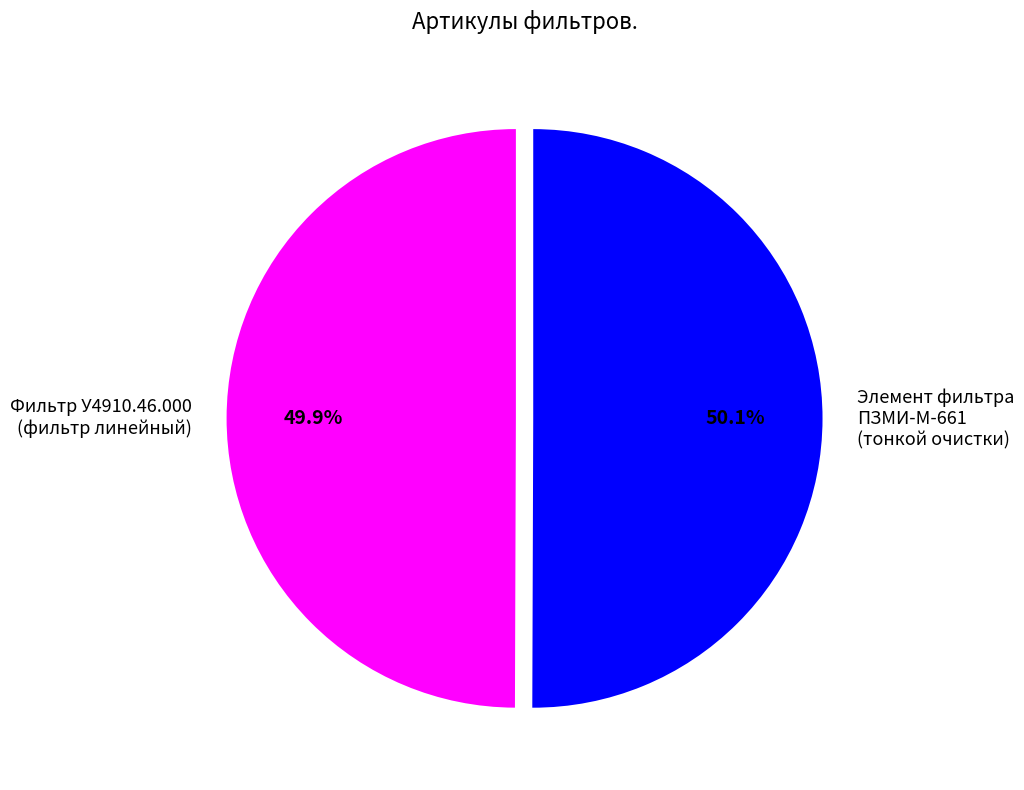

What portion of the pie excludes Элемент фильтра ПЗМИ-М-661 (тонкой очистки)?

49.9%